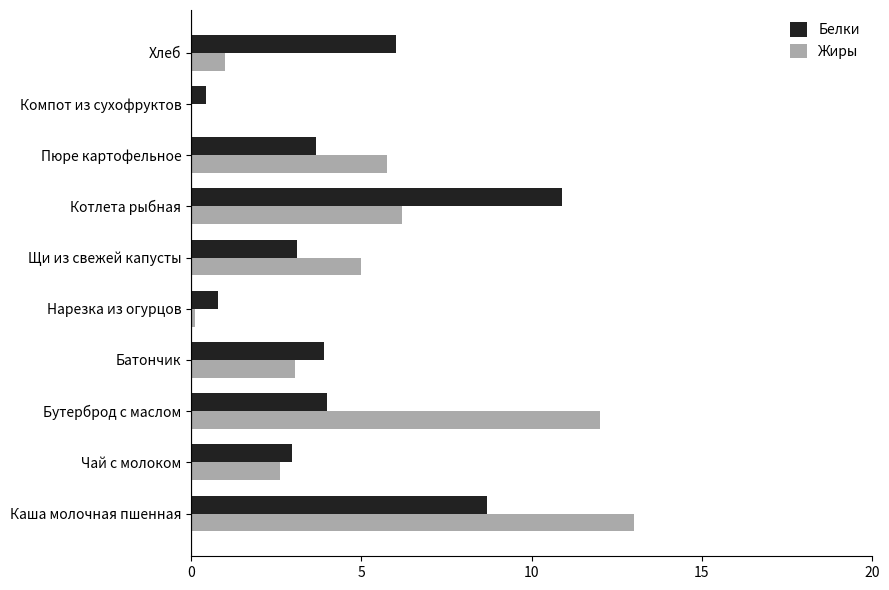

The value of Белки at Щи из свежей капусты is 3.1. True or false?

True